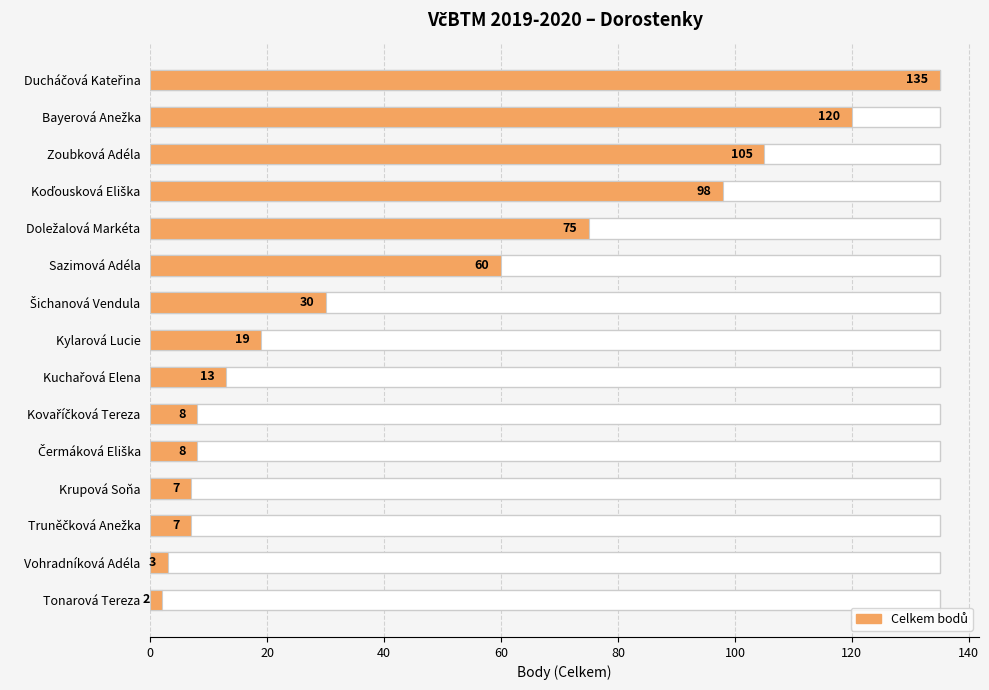

Does the chart contain any negative values?

No